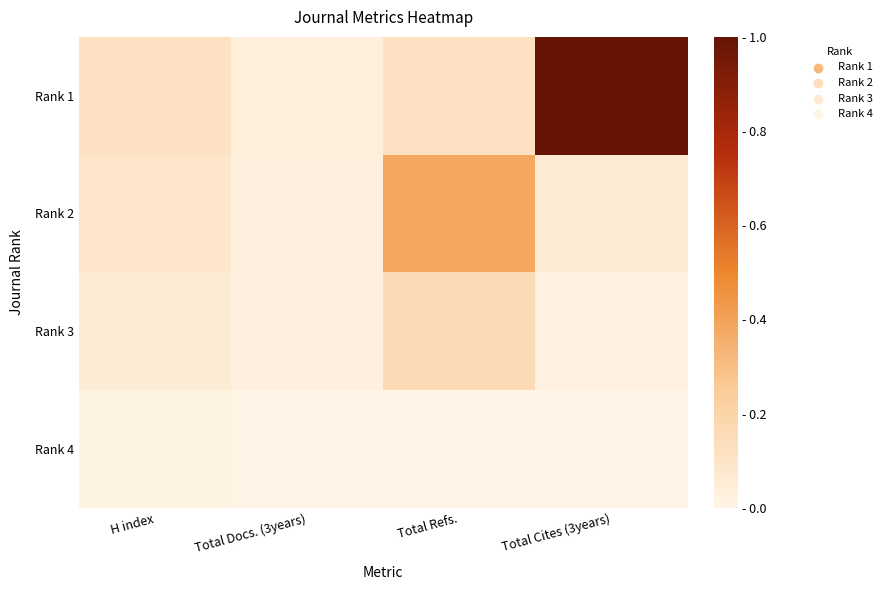

At which category is the sum across all series the highest?

Total Cites (3years)